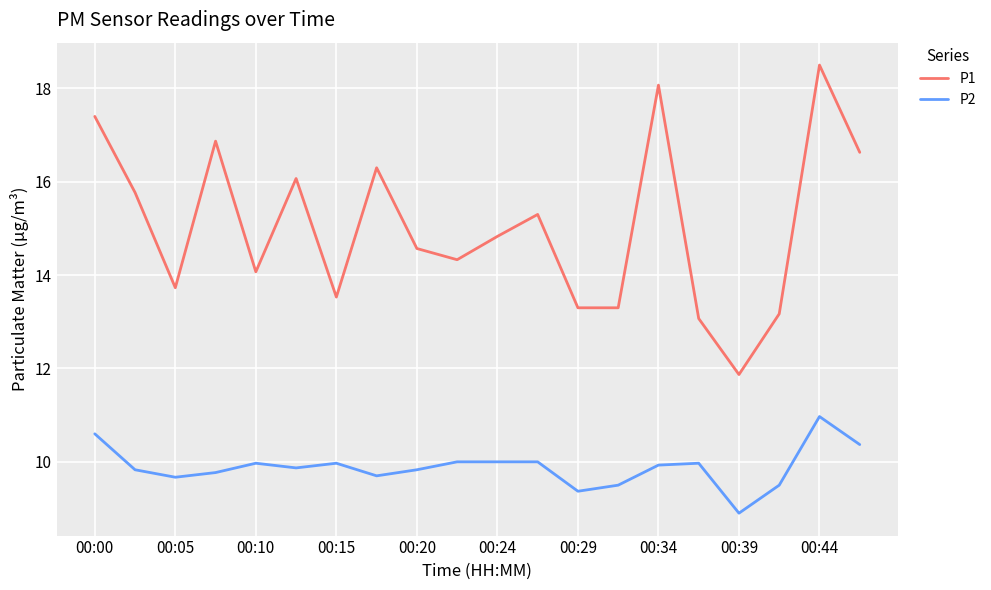

In P2, how many points are lower than both neighbors (excluding endpoints)?

5